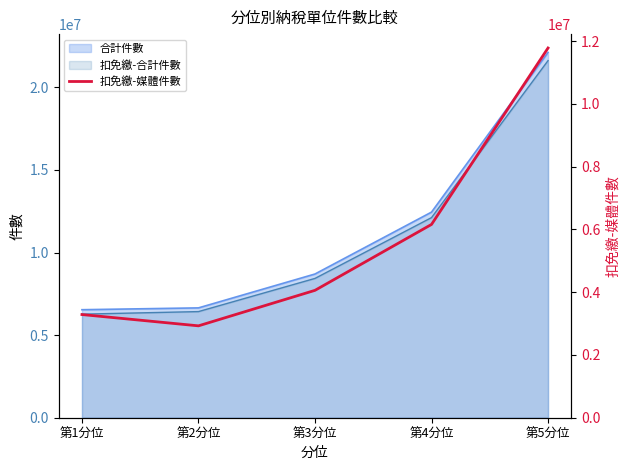

What is the highest value of the 扣免繳-合計件數 series?

21618520